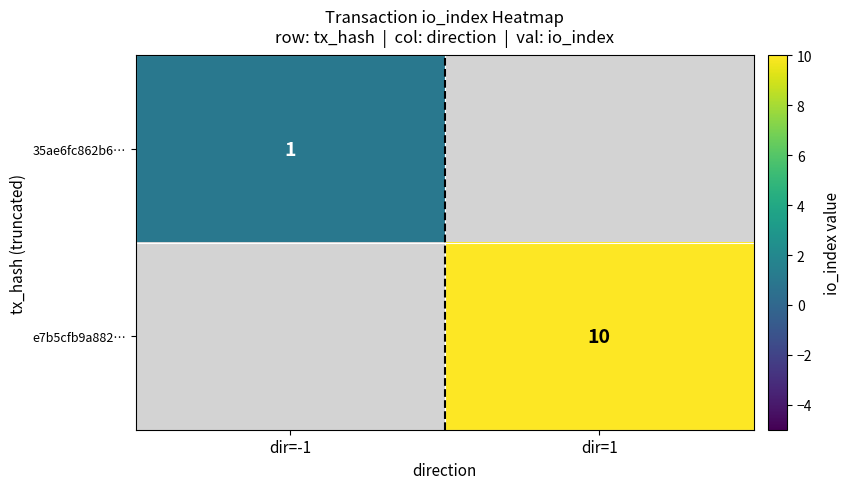

At how many categories does at least one series exceed 5?

1